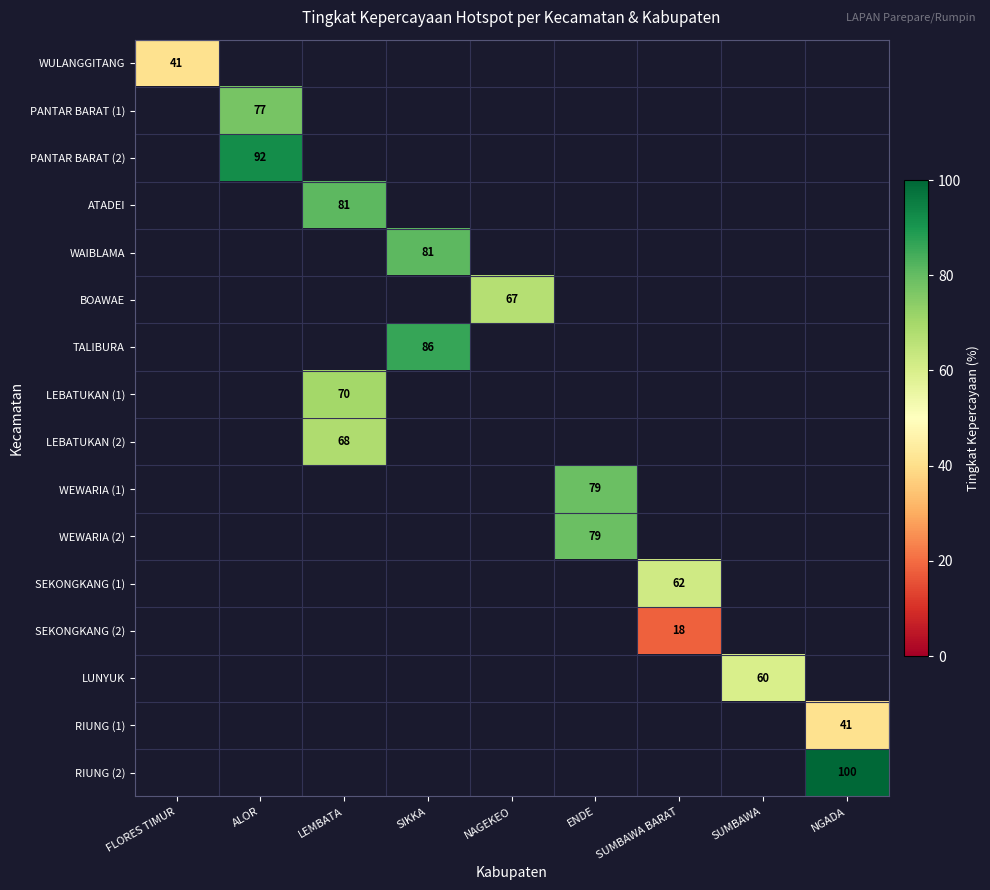

Which series has the largest range (max minus min)?

WULANGGITANG